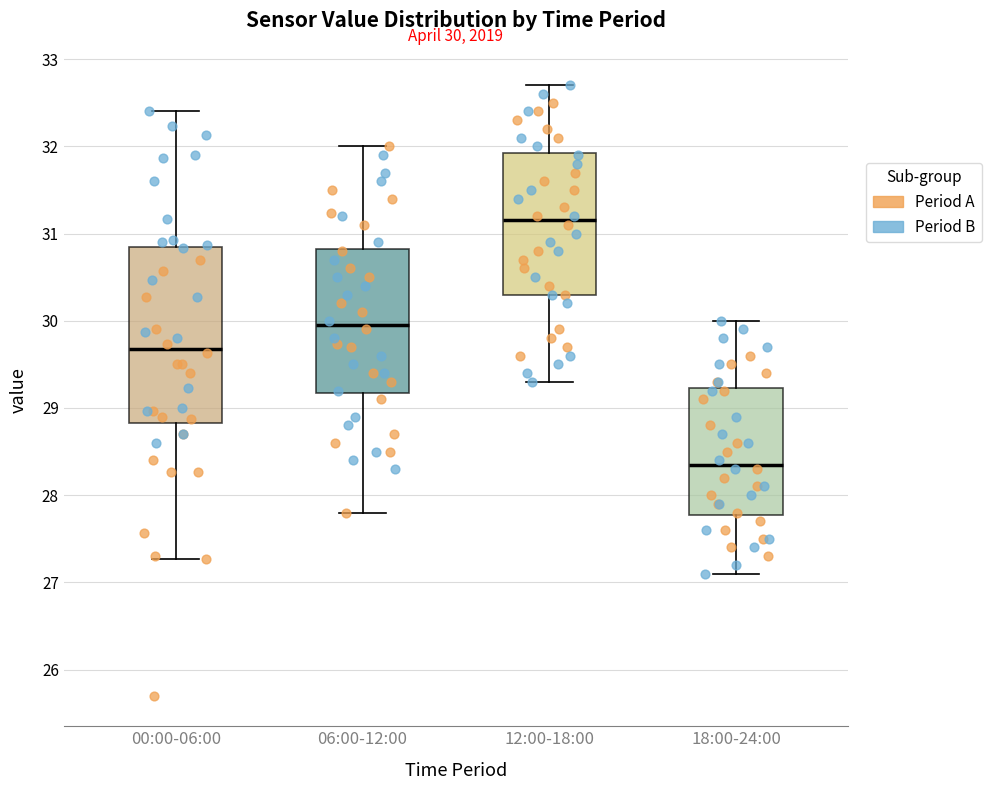

Which box's median line is the highest?

12:00-18:00